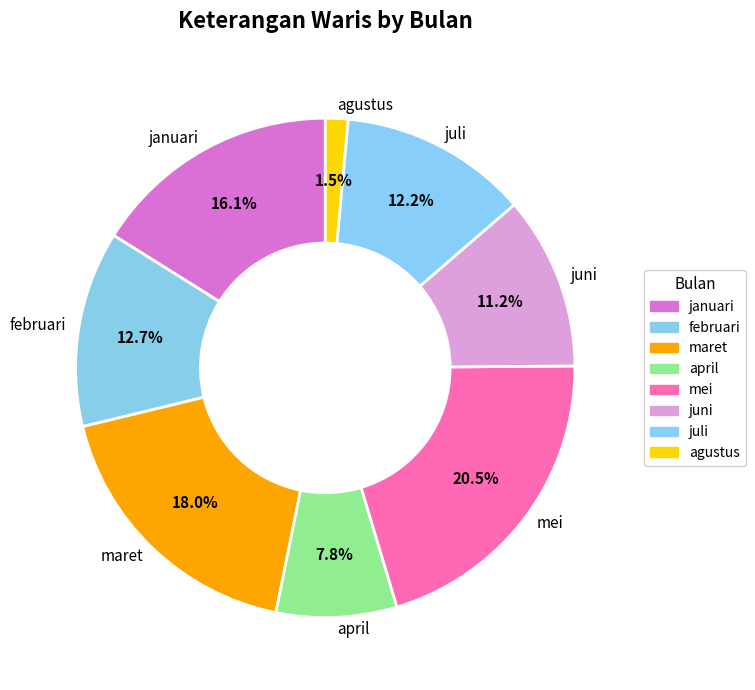

The agustus slice represents 8% of the pie. True or false?

False